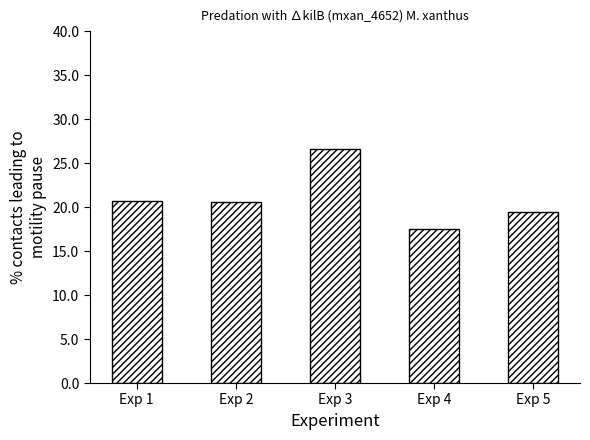

At which label does the data first exceed 20?

Exp 1